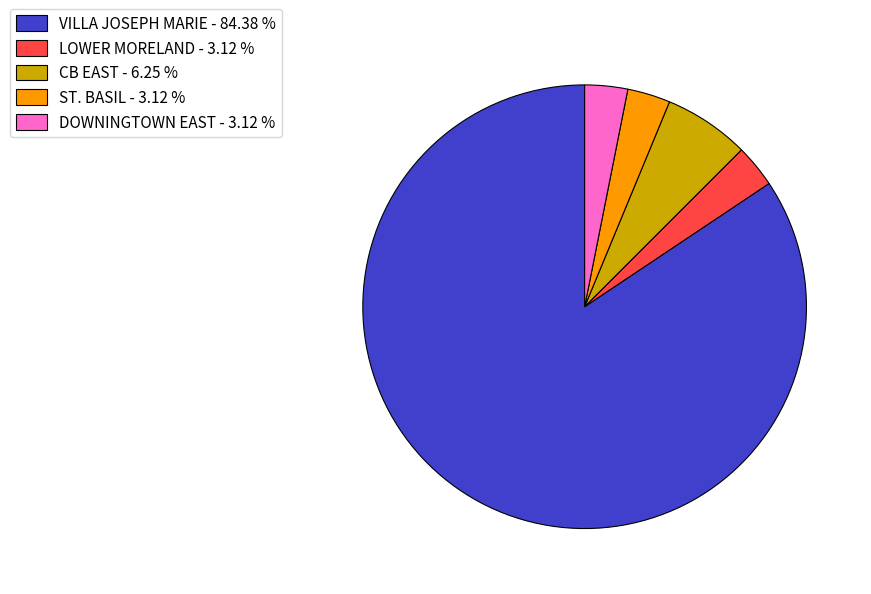

Between CB EAST - 6.25 % and VILLA JOSEPH MARIE - 84.38 %, which is larger?

VILLA JOSEPH MARIE - 84.38 %